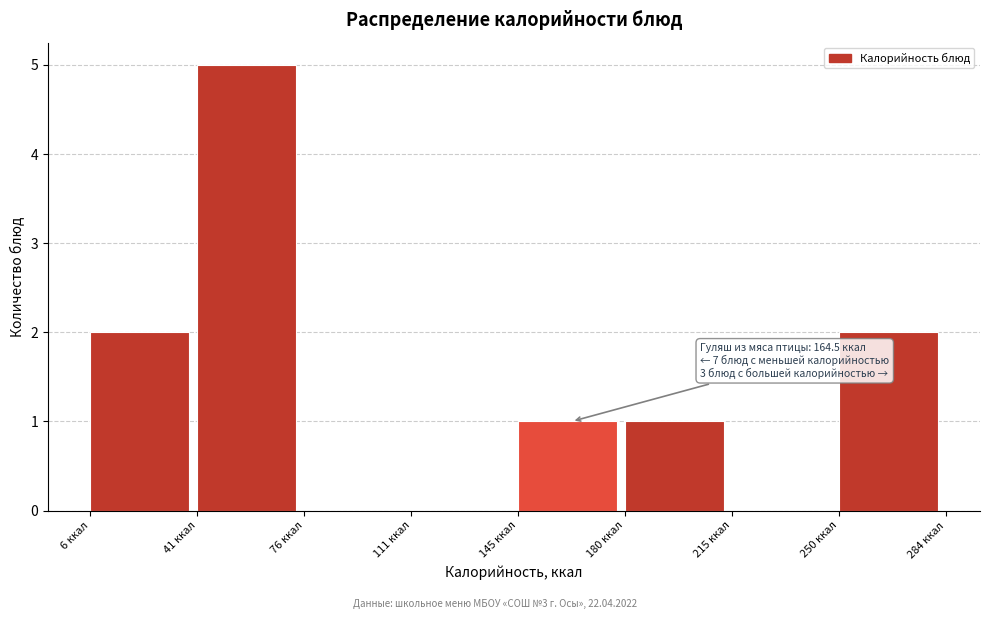

Over which range of the x-axis is the bar tallest?

40 to 75